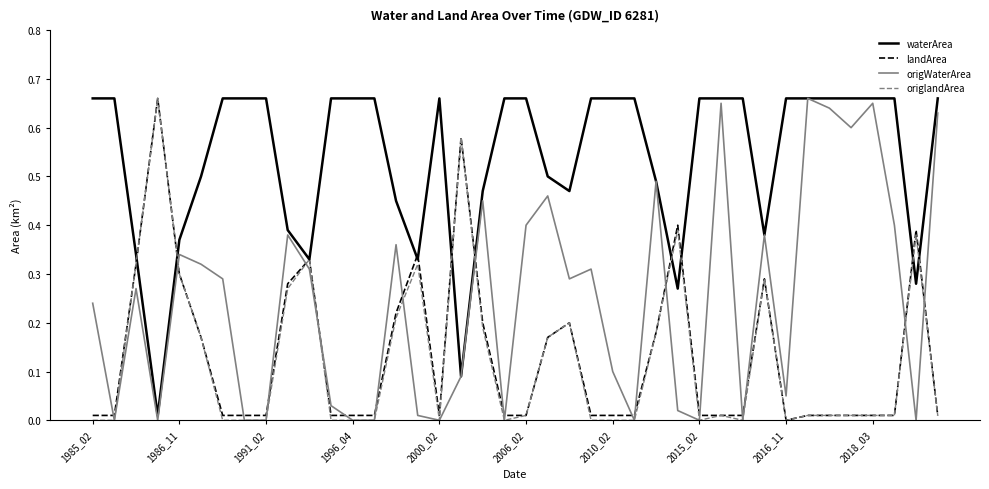

Which series has the largest total across all categories?

waterArea